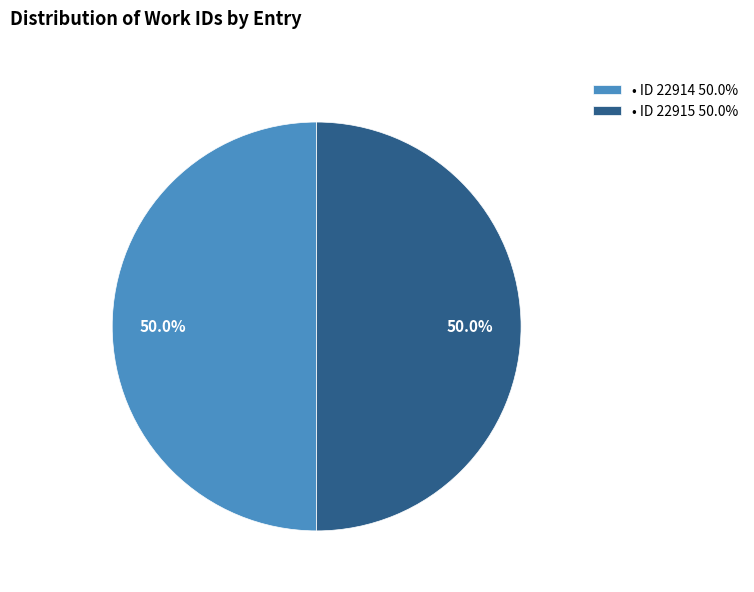

What portion of the pie excludes • ID 22915 50.0%?

50.0%